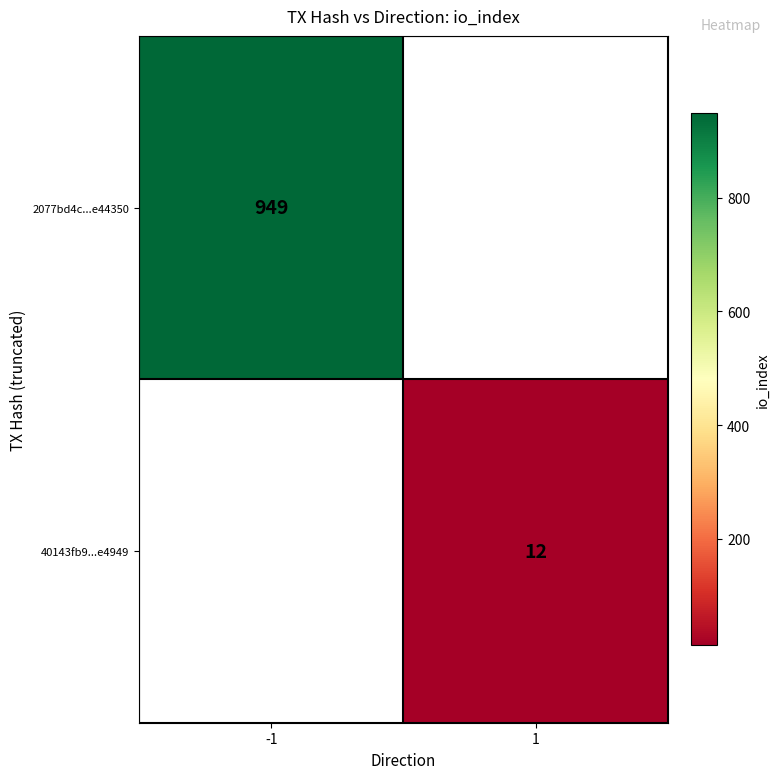

The value of 40143fb9...e4949 at 1 is 4. True or false?

False